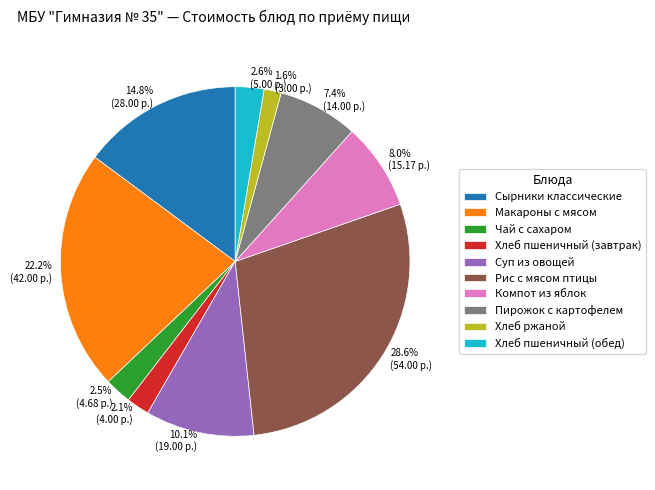

Does Компот из яблок represent more than half of the total?

No